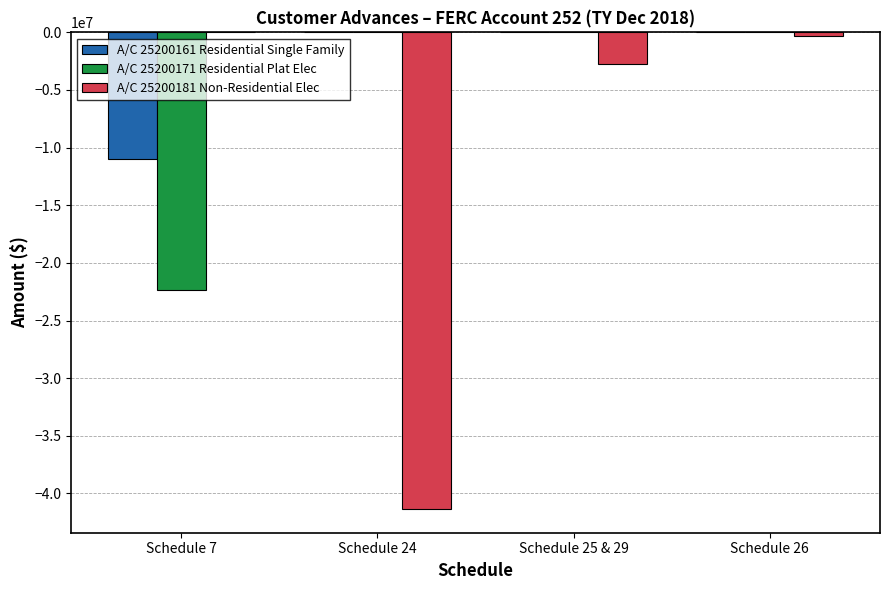

What is the sum of all A/C 25200171 Residential Plat Elec values?

-22353487.7